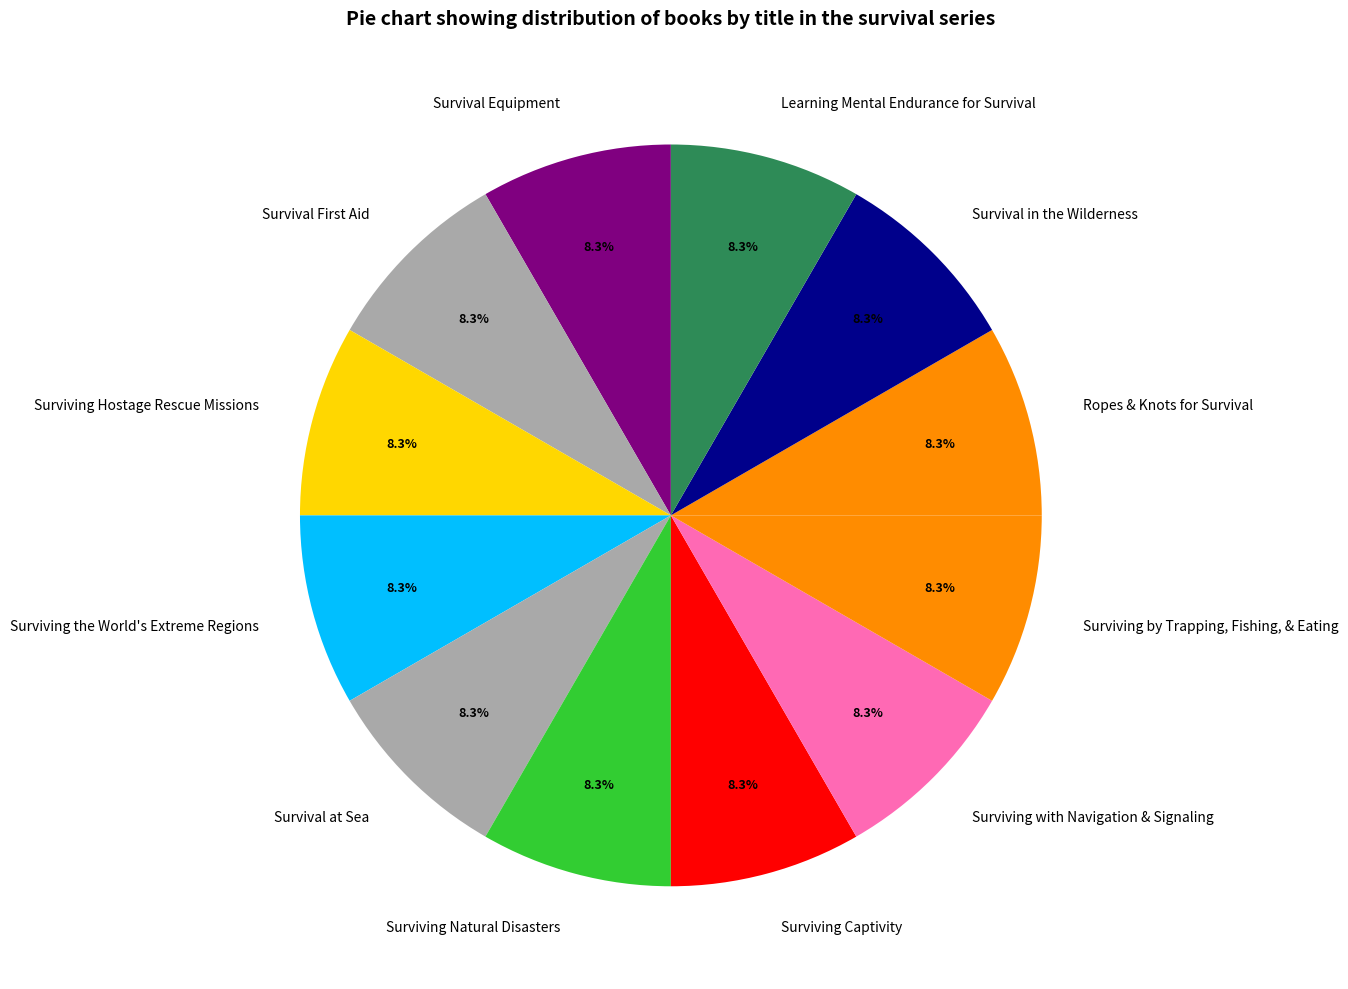

How much of the chart is everything except Survival in the Wilderness?

91.7%